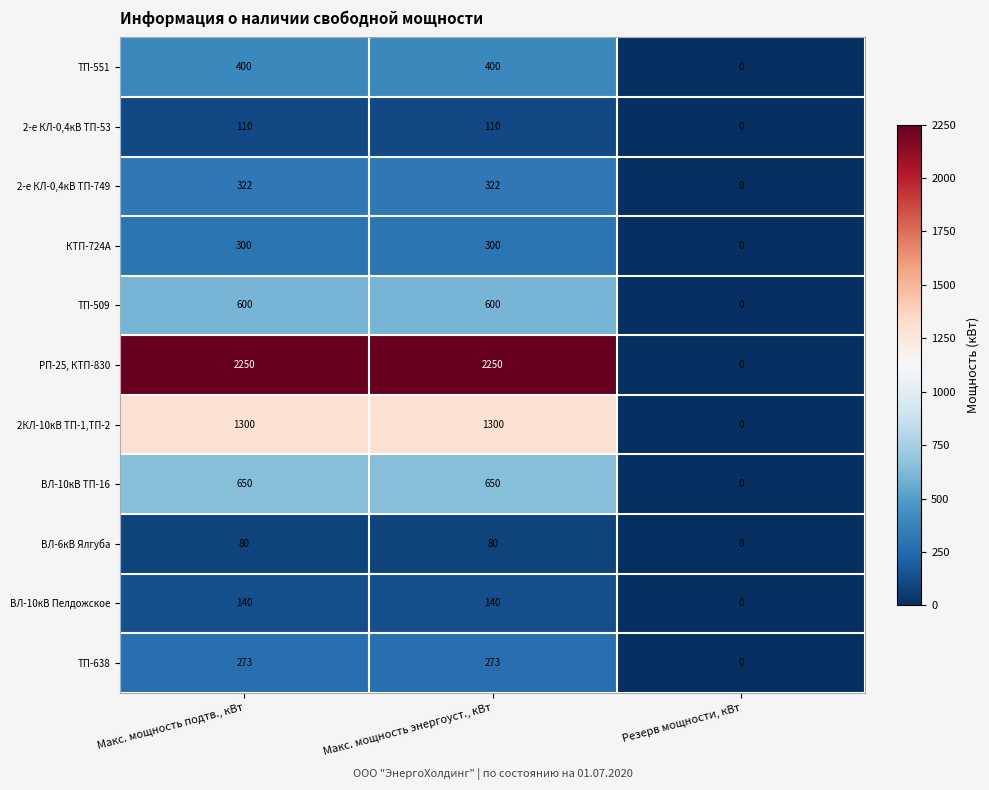

Which series has the widest spread of values?

РП-25, КТП-830